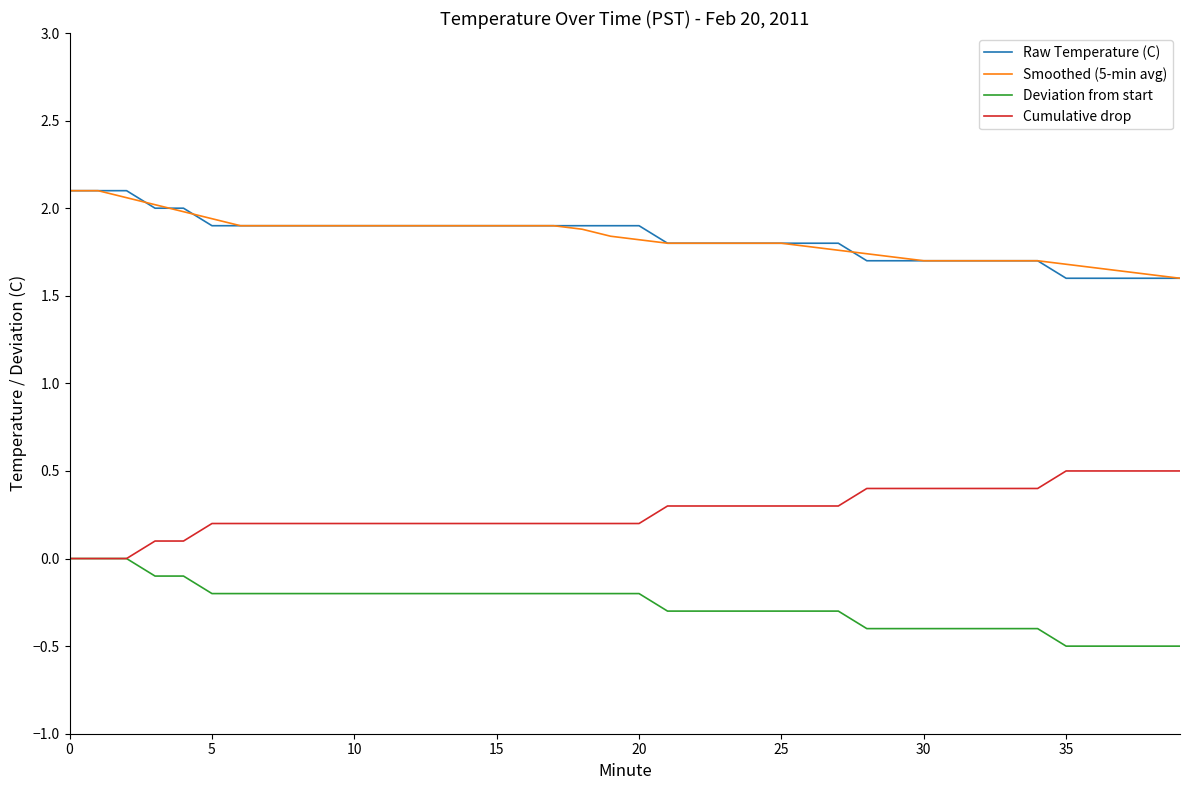

What are all the series names shown in the legend?

Raw Temperature (C), Smoothed (5-min avg), Deviation from start, Cumulative drop